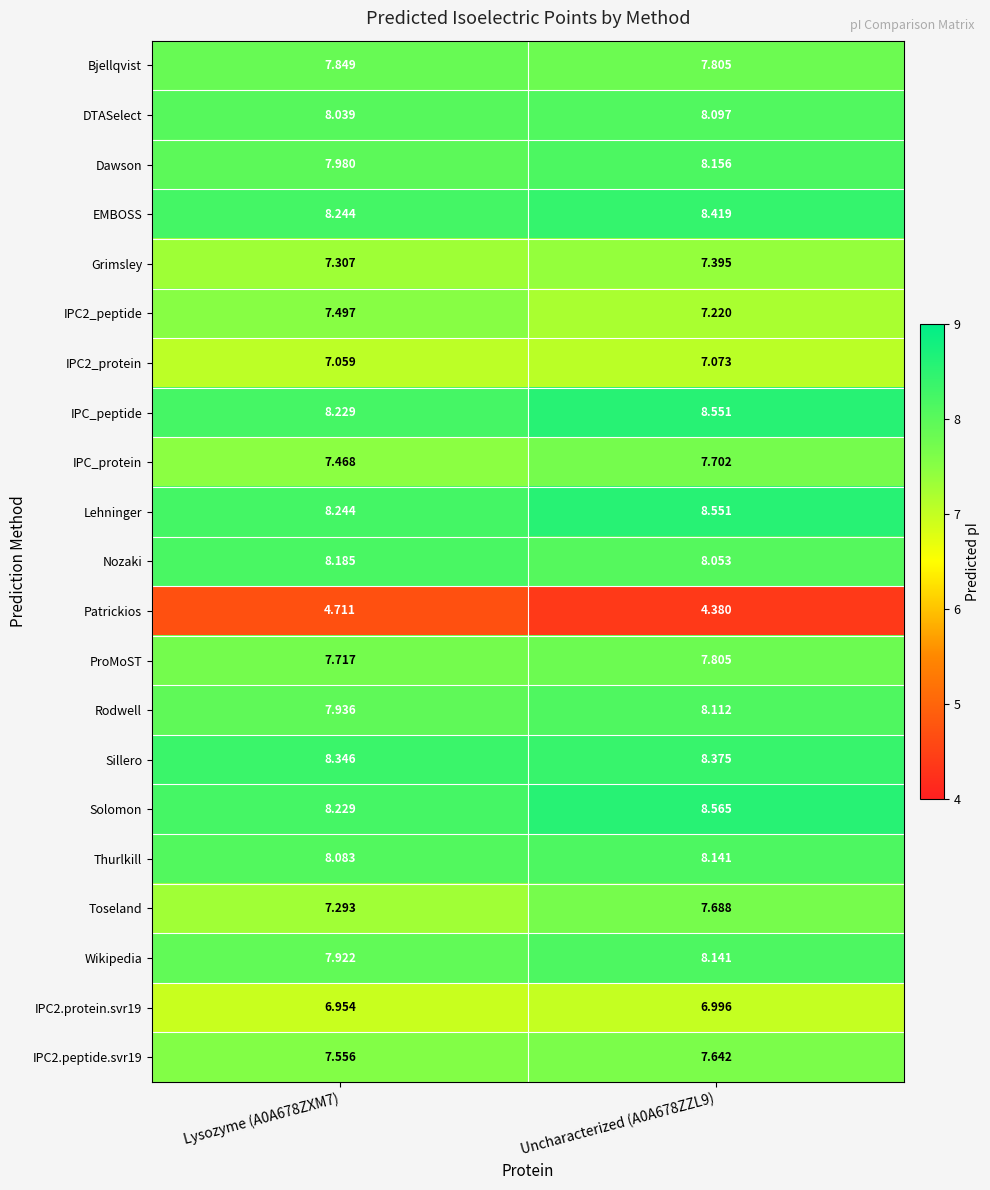

Which series has the largest range (max minus min)?

Toseland